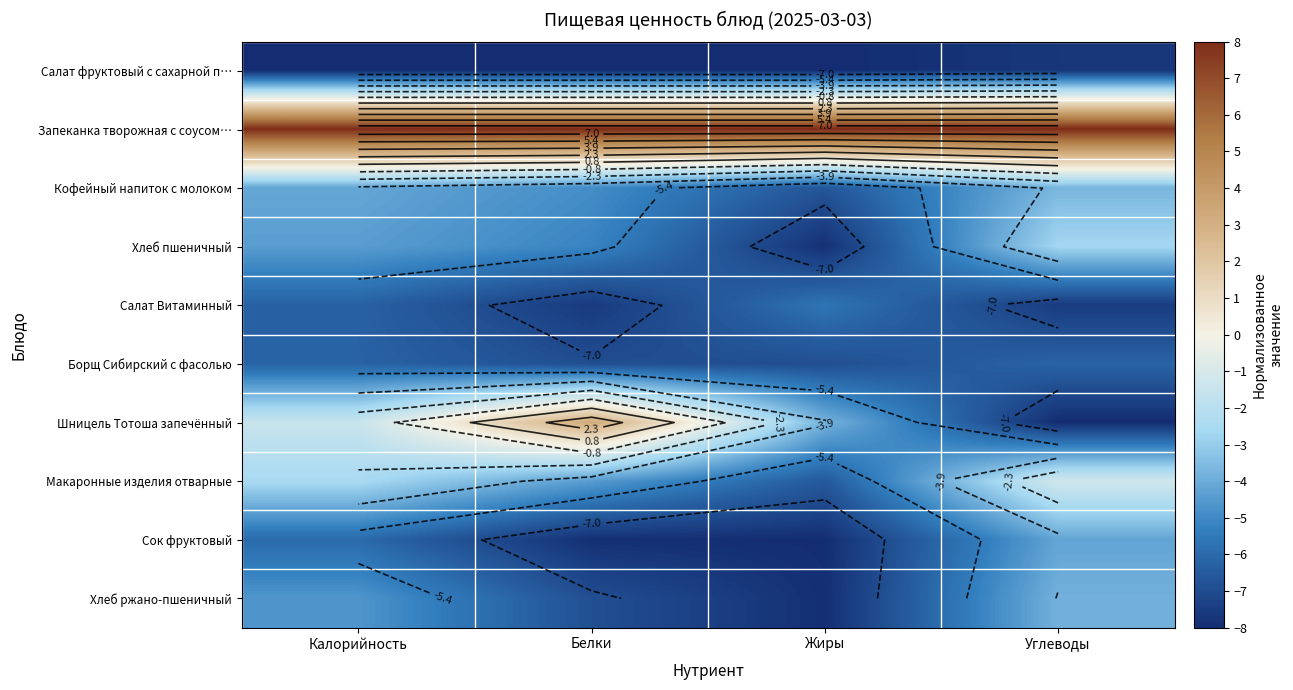

Where is Хлеб пшеничный nearest to the value -5?

Белки